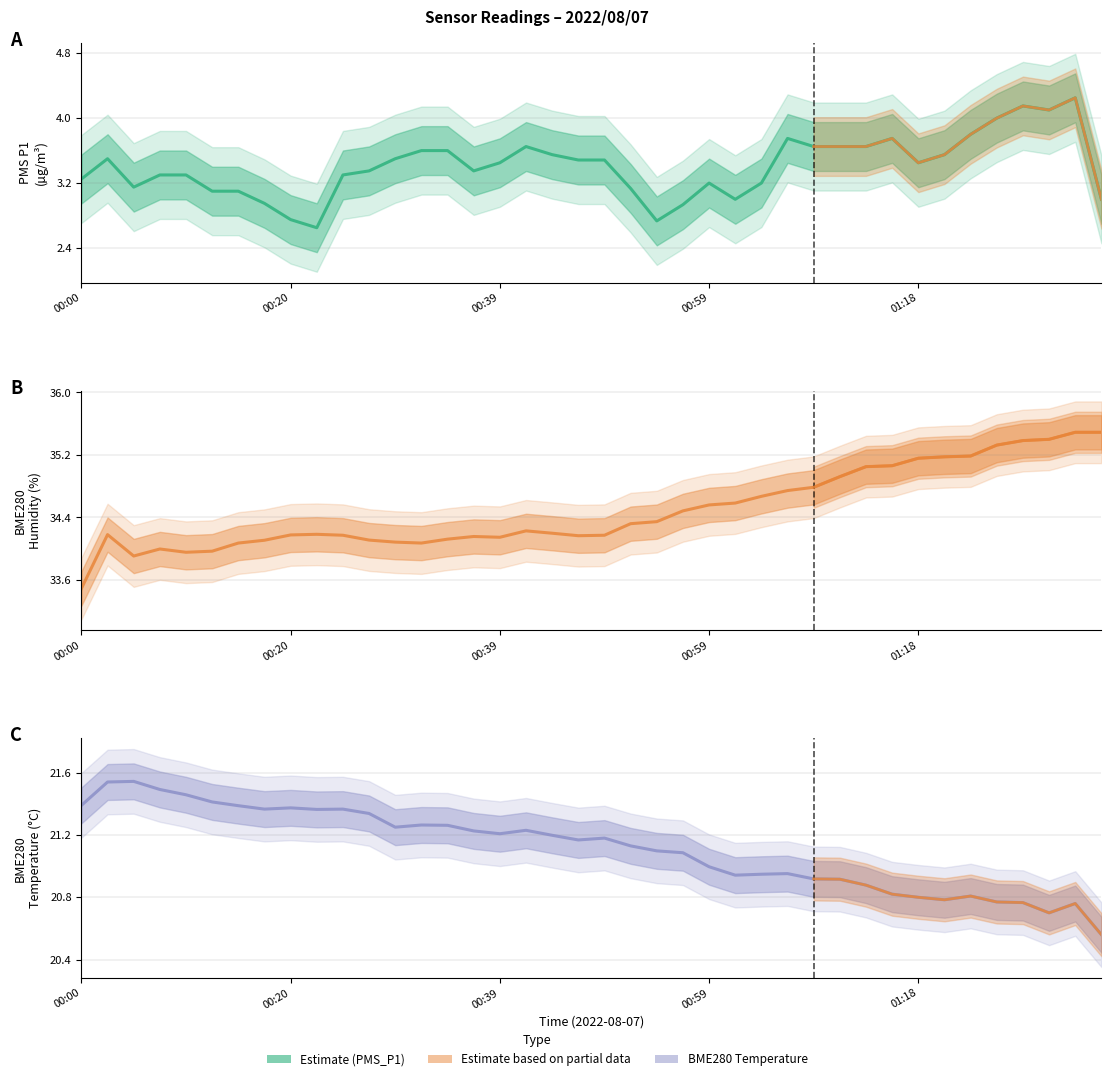

Is it true that BME280_temperature equals 29.3 at 29?

False